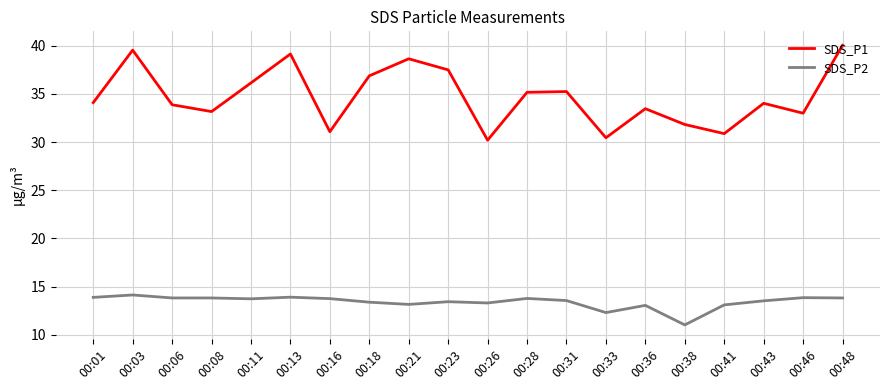

True or false: SDS_P2 has a value of 19.6 at 00:41.

False